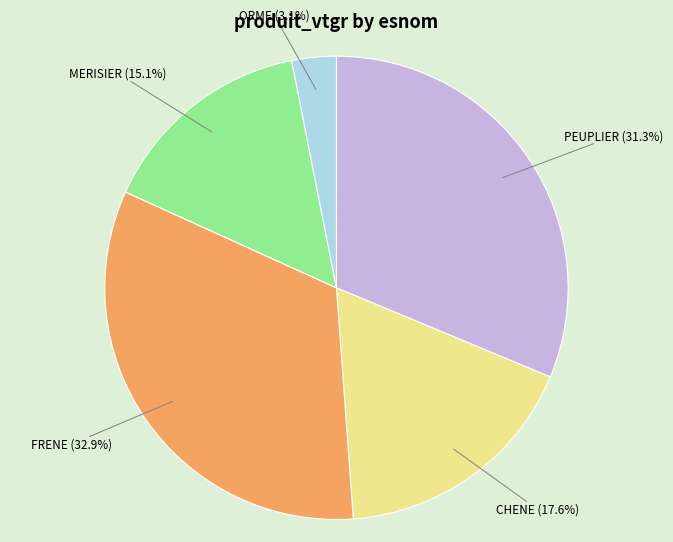

Count the number of slices in the pie.

5